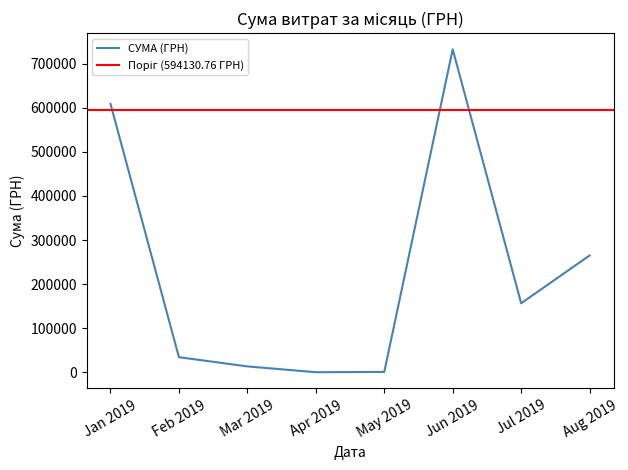

Where is СУМА (ГРН) nearest to the value 366522?

Aug 2019